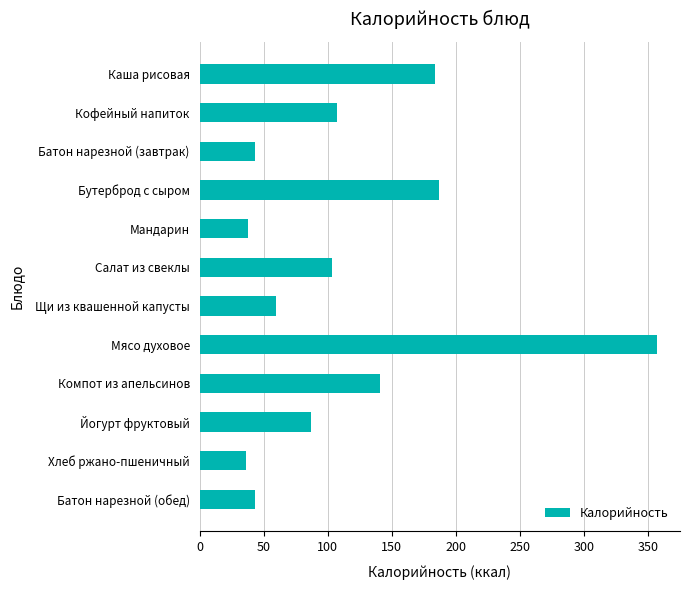

Read the value at Йогурт фруктовый.

87